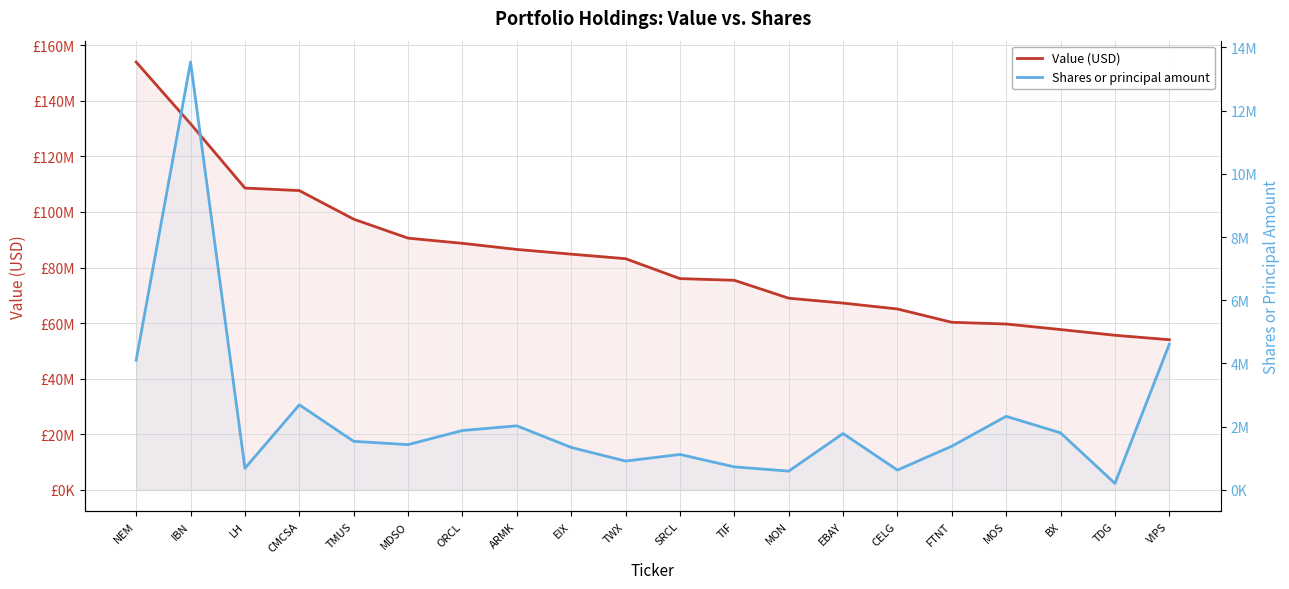

Rank the series at ARMK from highest to lowest value.

Value (USD), Shares or principal amount